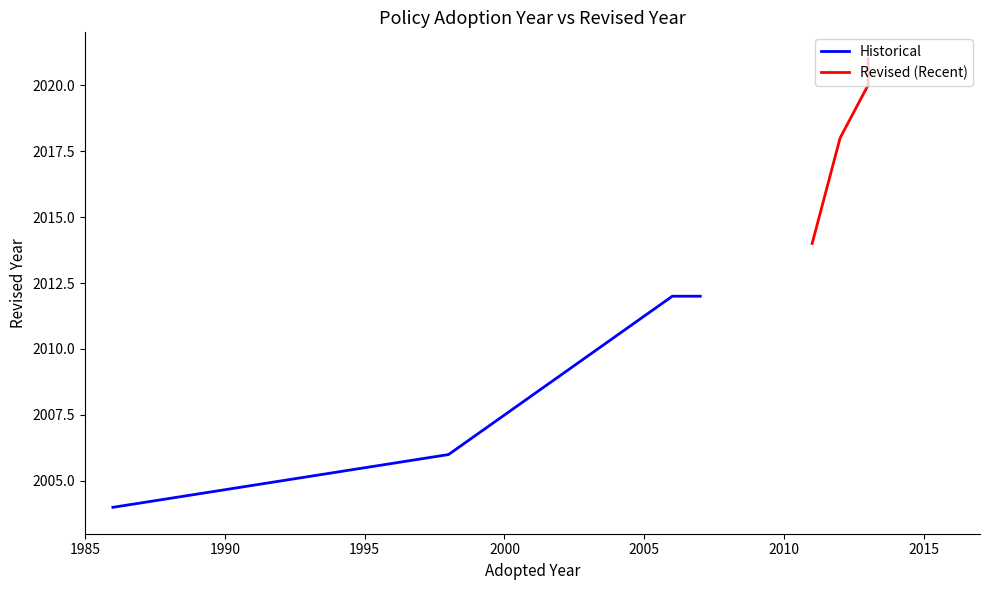

At how many categories does at least one series exceed 2014?

3